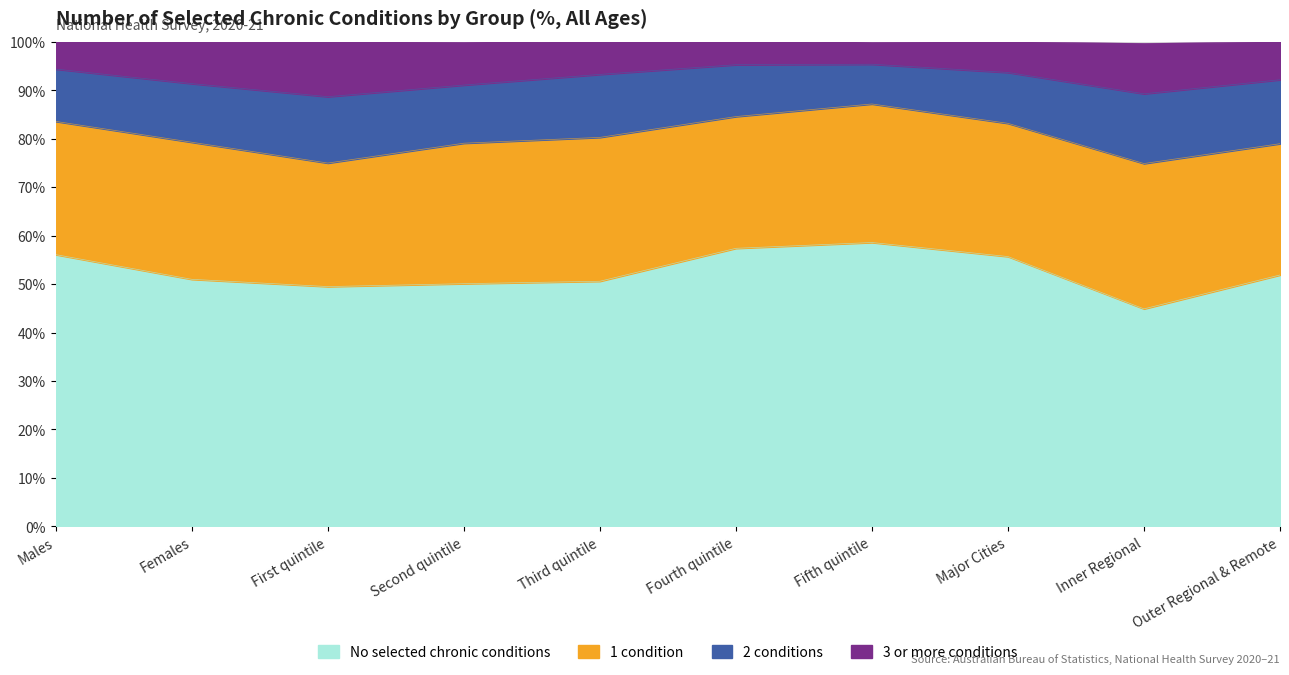

Is it true that No selected chronic conditions equals 51.9 at Outer Regional & Remote?

True